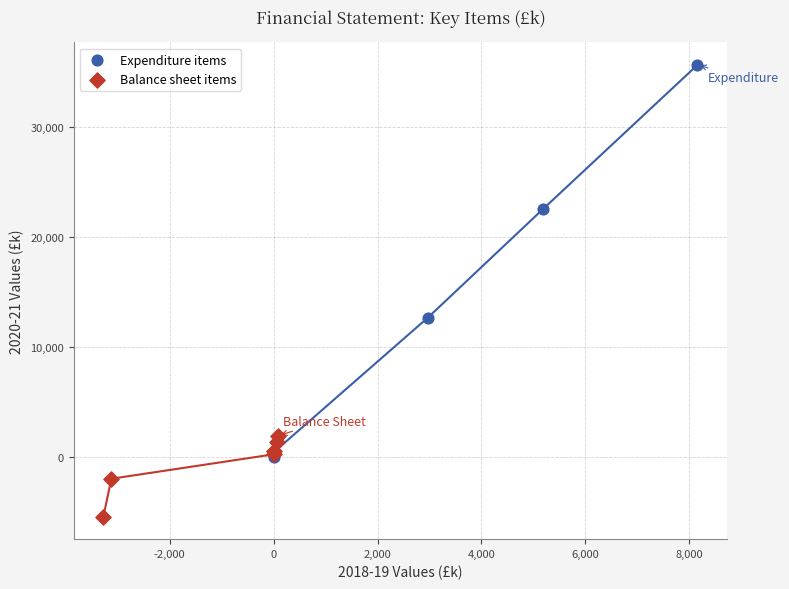

Which series has the widest spread of Y values?

Expenditure items